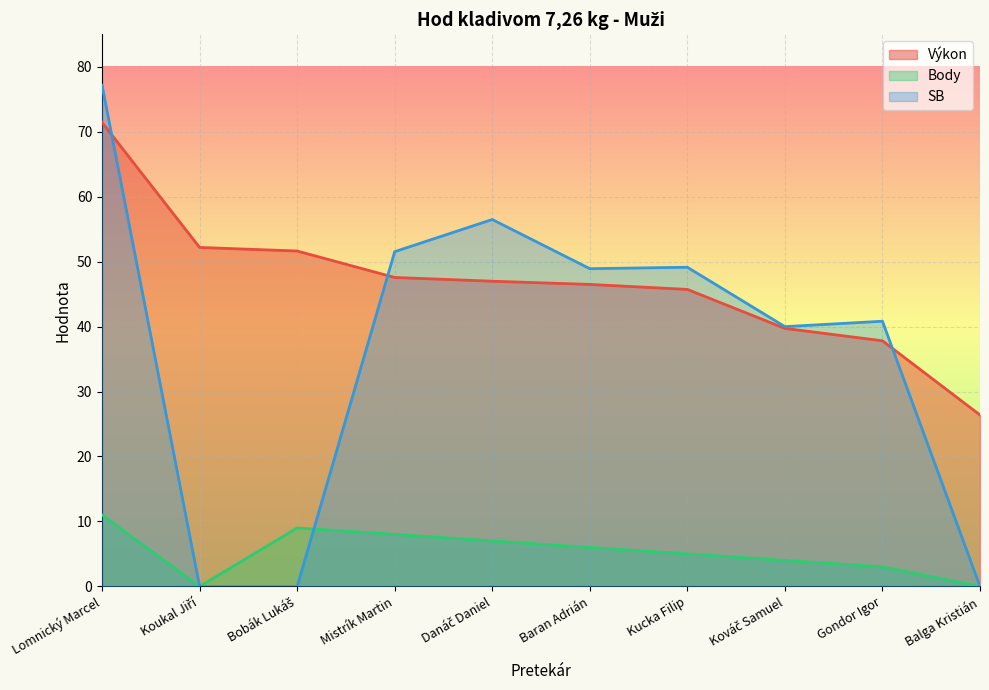

Which category has the highest value across all series?

Lomnický Marcel